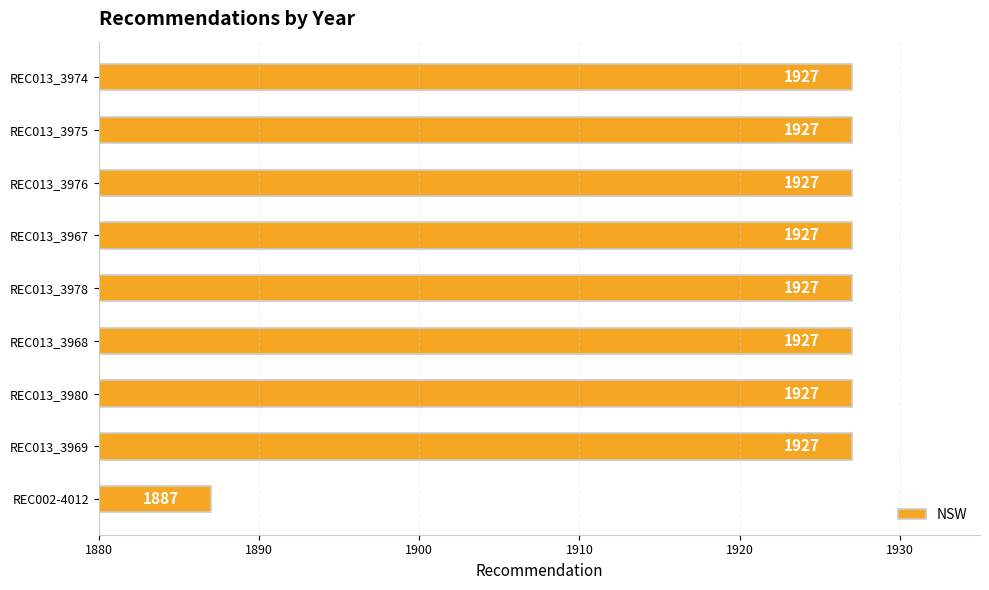

What is the average value?

1923